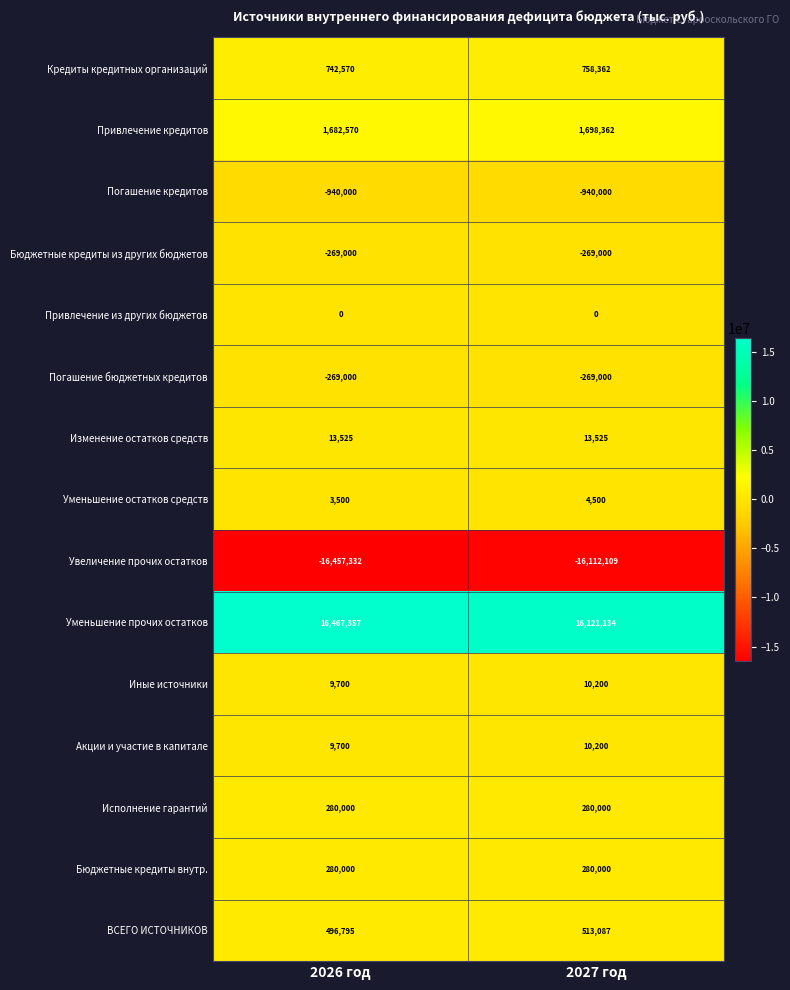

Reading left to right, what are all the values shown in this chart?

Кредиты кредитных организаций: 2026 год=742570	2027 год=758362
Привлечение кредитов: 2026 год=1682570	2027 год=1698362
Погашение кредитов: 2026 год=-940000	2027 год=-940000
Бюджетные кредиты из других бюджетов: 2026 год=-269000	2027 год=-269000
Привлечение из других бюджетов: 2026 год=0	2027 год=0
Погашение бюджетных кредитов: 2026 год=-269000	2027 год=-269000
Изменение остатков средств: 2026 год=13525	2027 год=13525
Уменьшение остатков средств: 2026 год=3500	2027 год=4500
Увеличение прочих остатков: 2026 год=-16457332	2027 год=-16112109
Уменьшение прочих остатков: 2026 год=16467357	2027 год=16121134
Иные источники: 2026 год=9700	2027 год=10200
Акции и участие в капитале: 2026 год=9700	2027 год=10200
Исполнение гарантий: 2026 год=280000	2027 год=280000
Бюджетные кредиты внутр.: 2026 год=280000	2027 год=280000
ВСЕГО ИСТОЧНИКОВ: 2026 год=496795	2027 год=513087